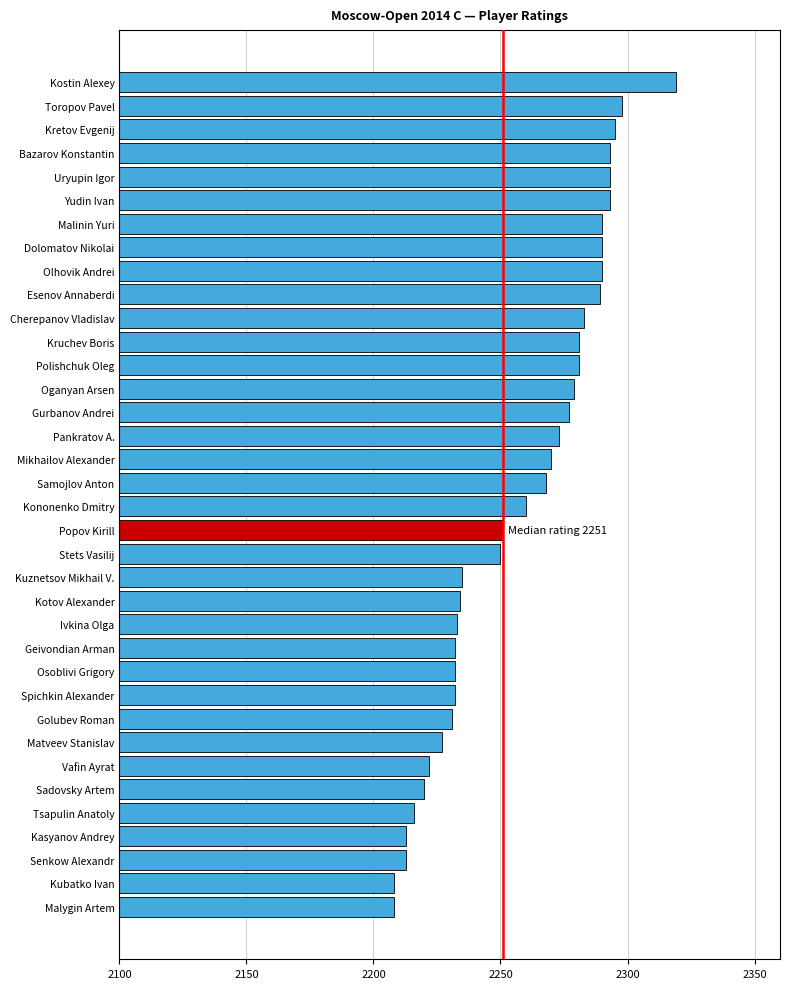

Read the value at Kononenko Dmitry.

2260